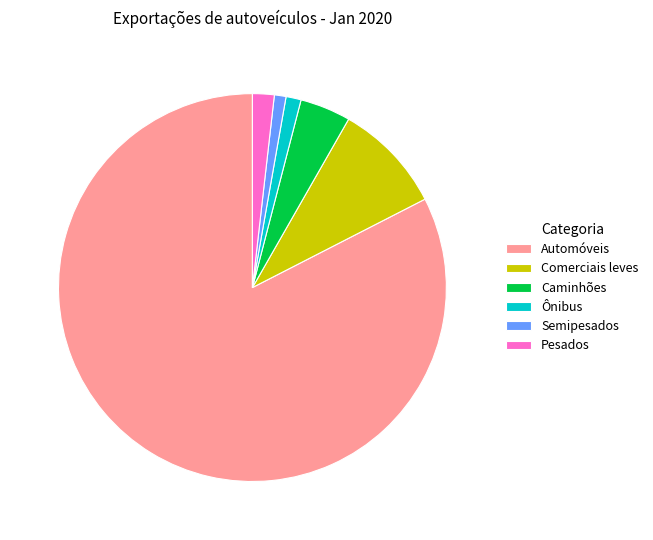

Does Automóveis account for over 50% of the chart?

Yes